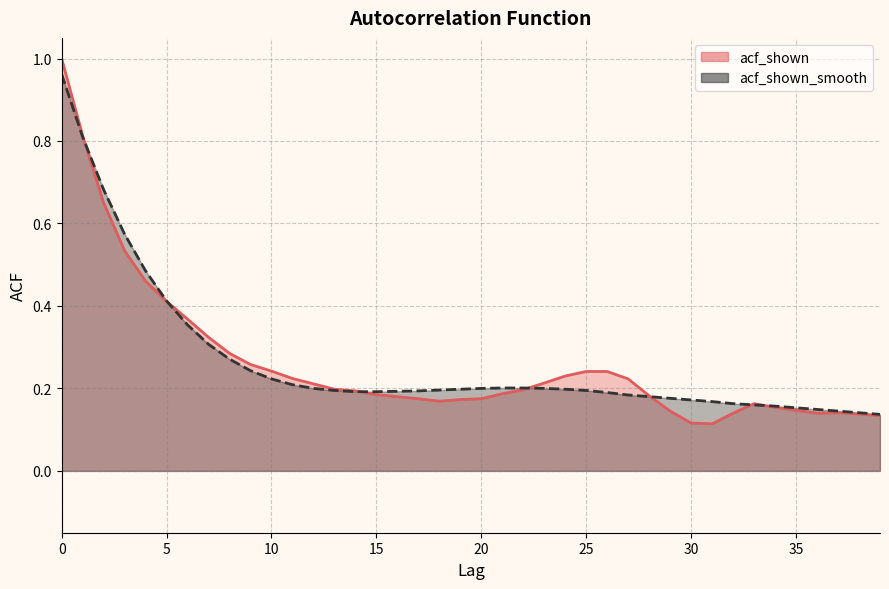

What is the sum of all acf_shown_smooth values?

10.6